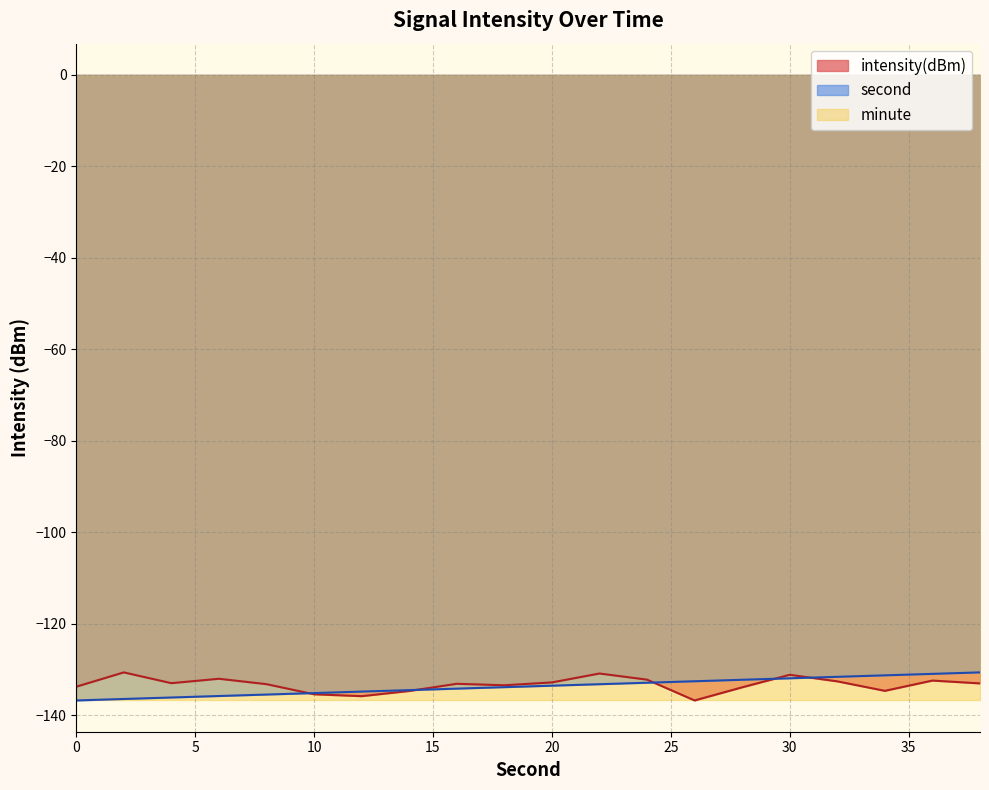

What is the sum of the second values at 4 and 32?

-267.8